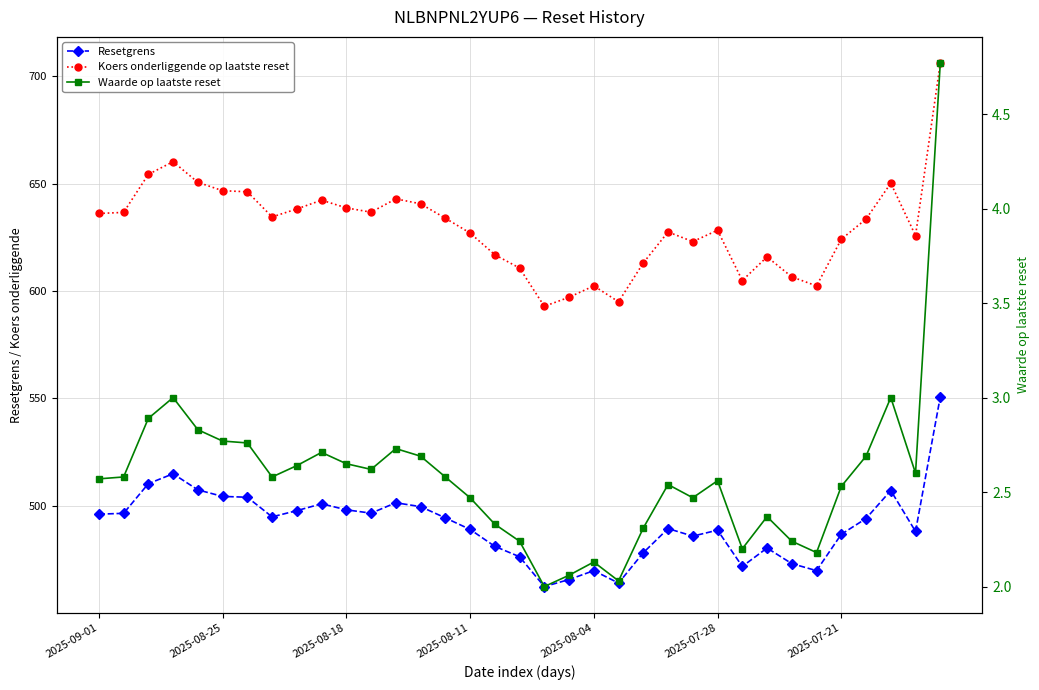

At which label does Waarde op laatste reset reach its peak?

34